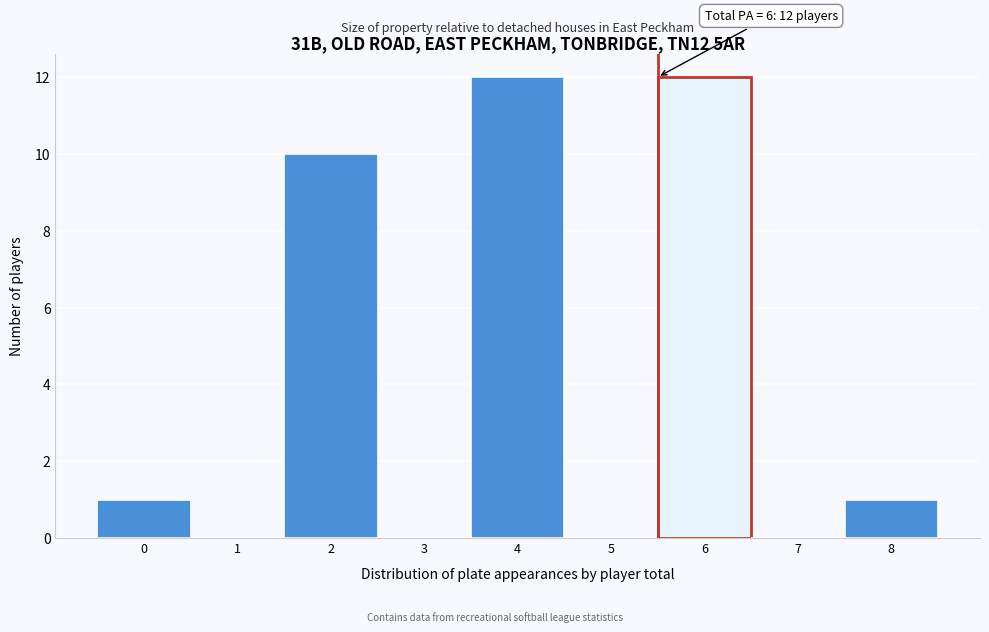

Reading right to left, list all the values displayed in this chart.

8=1	7=0	6=12	5=0	4=12	3=0	2=10	1=0	0=1